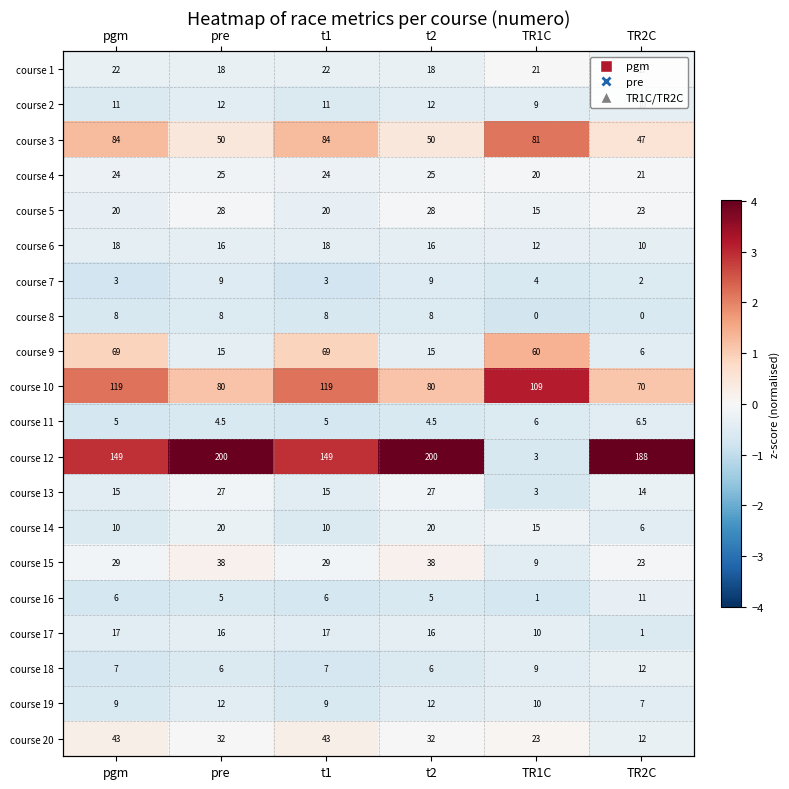

Which category has the highest value in the course 15 series?

pre